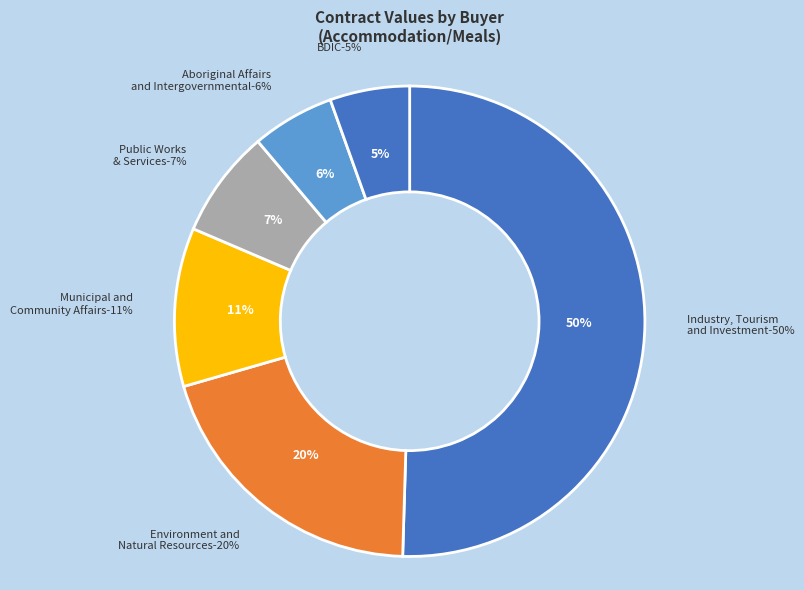

Which slice is the largest?

Industry, Tourism and Investment